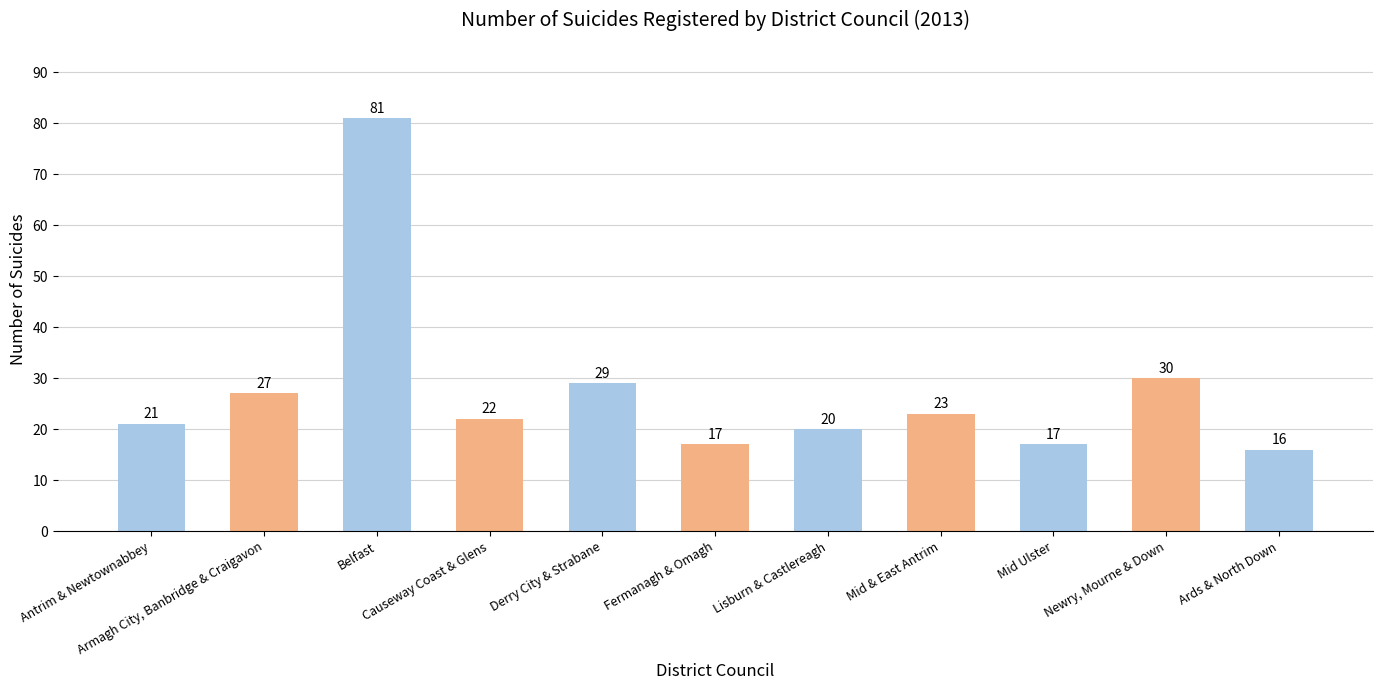

What is the value of the 9th bar from the left?

17